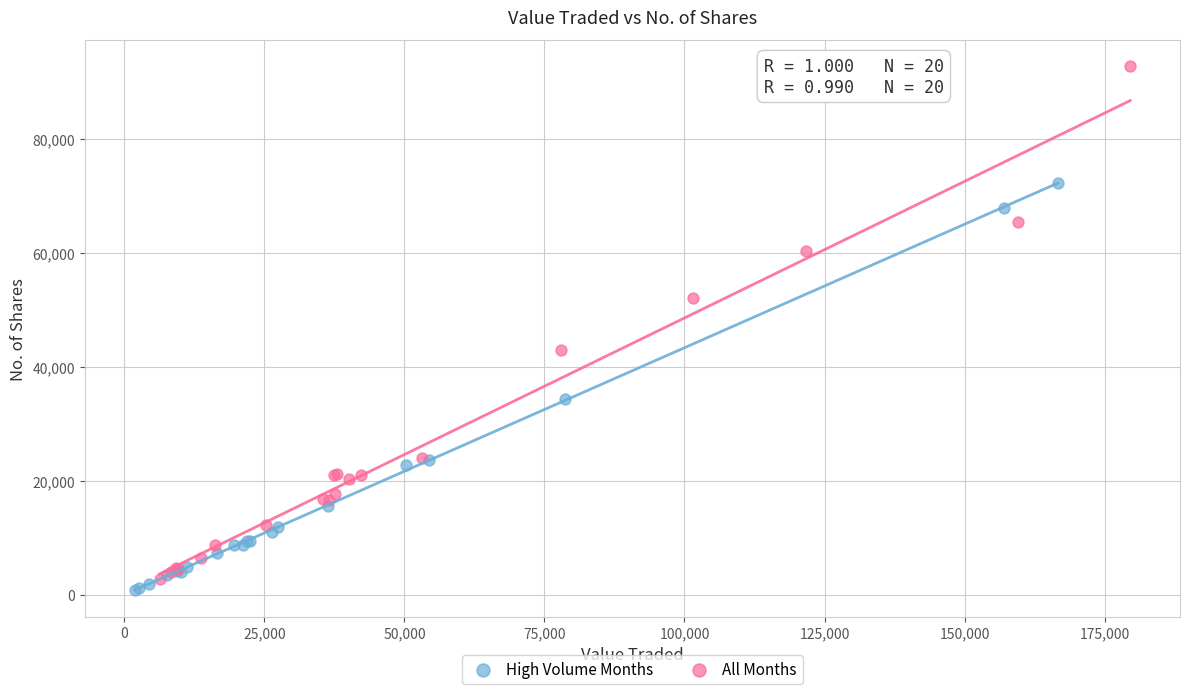

Which series has the largest Y range (max minus min)?

All Months